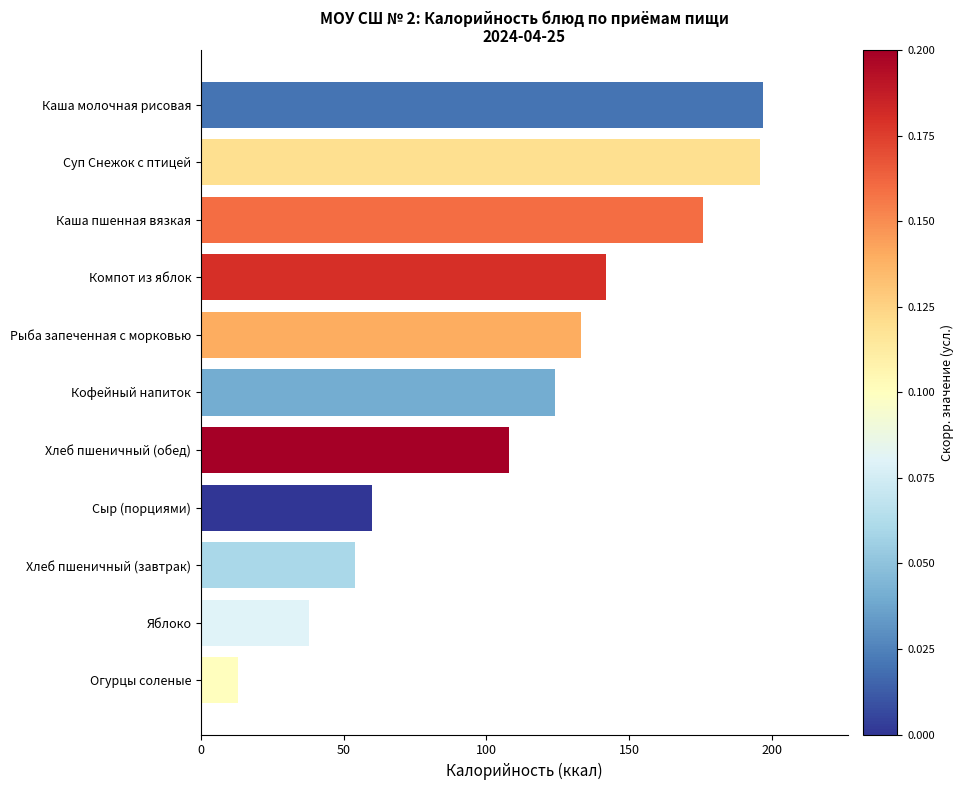

Between Суп Снежок с птицей and Яблоко, which is larger?

Суп Снежок с птицей